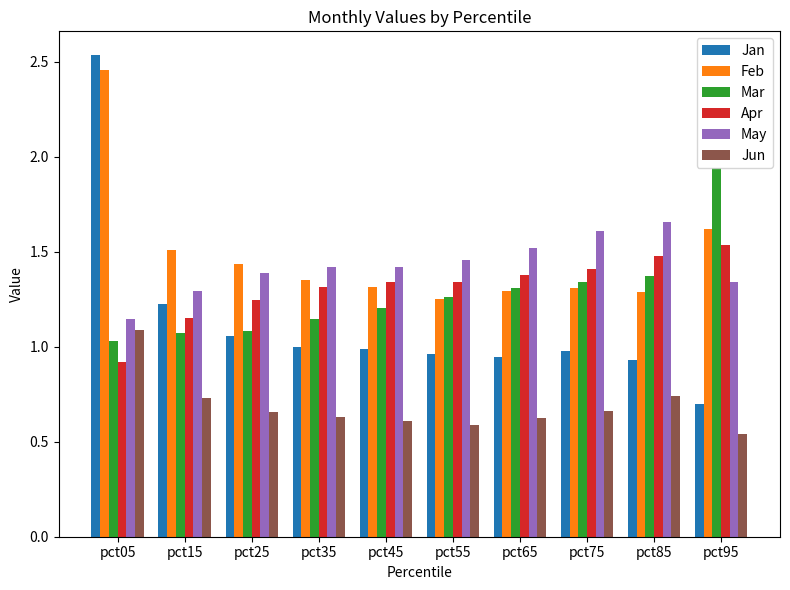

List the series in order of their peak value, lowest first.

Jun, Apr, May, Mar, Feb, Jan